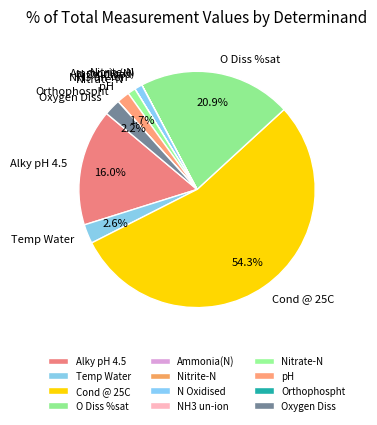

Do Temp Water and pH together represent more than half of the pie?

No